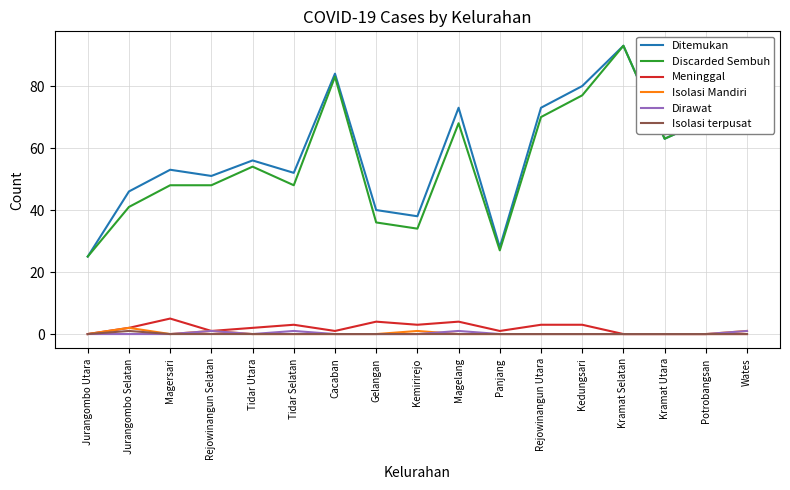

What is the sum of all Discarded Sembuh values?

952